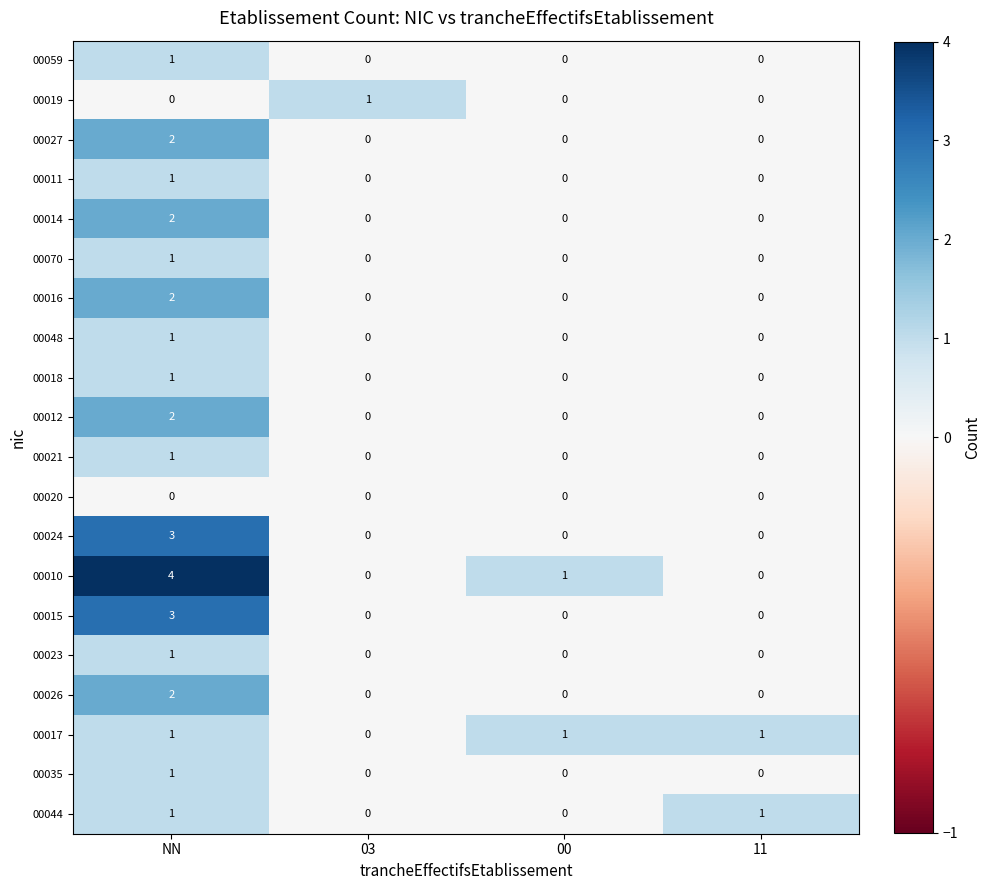

At which category is the sum across all series the highest?

NN